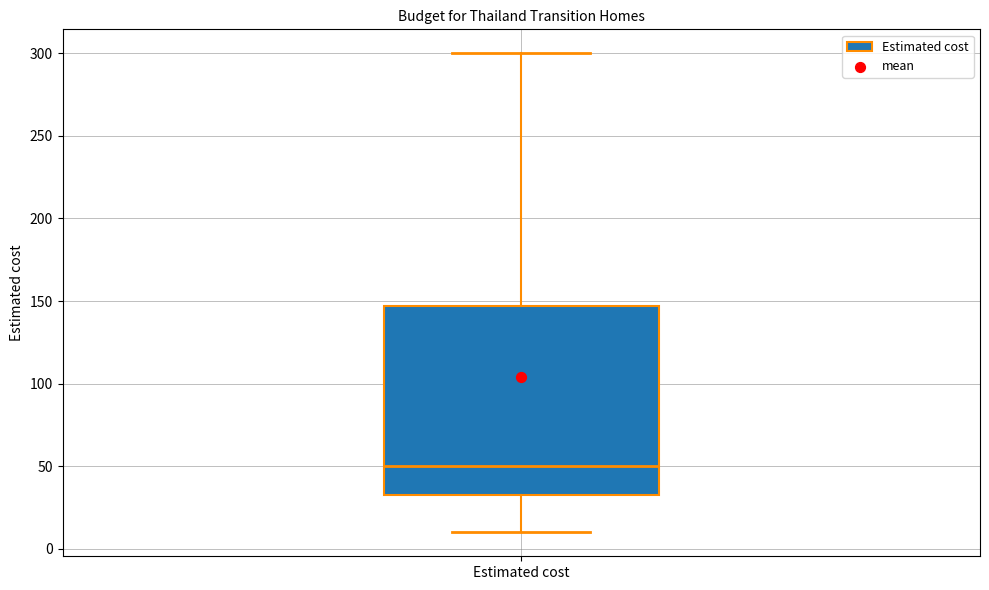

Read this box plot against the y-axis: the position of the median line, the range covered by the box, and the ends of both whiskers. The values are not printed on the chart, so give them approximately, as read against the axis.

median 50, box 35 to 145, whiskers 10 to 300